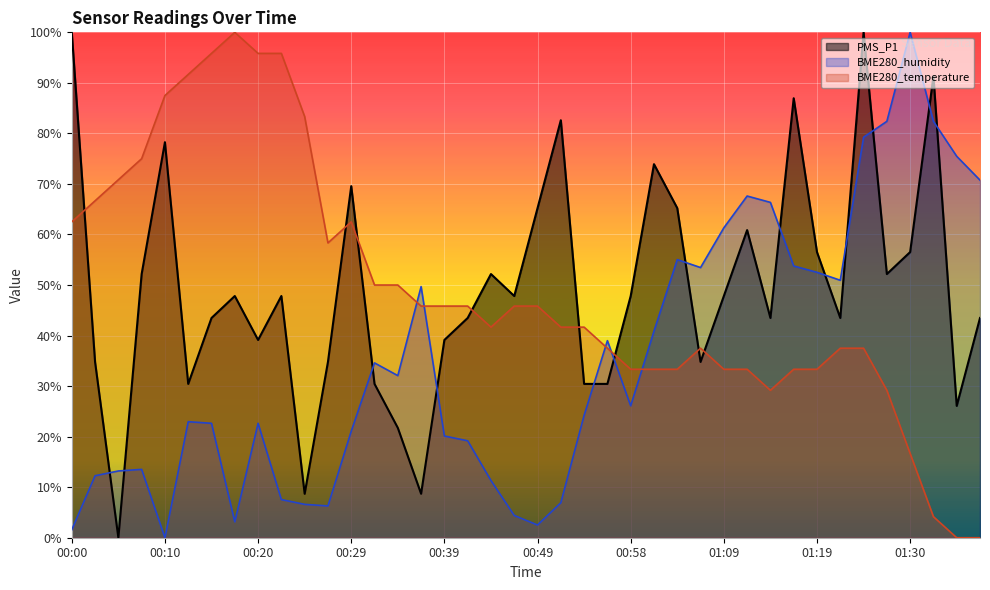

What is the average value of the BME280_humidity series?

35.4